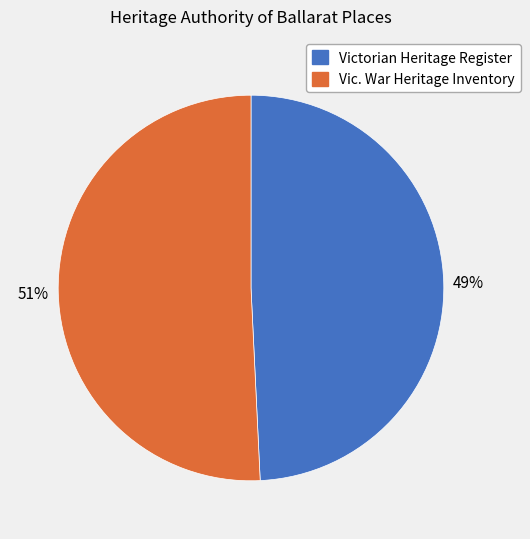

To the nearest percent, what is the average slice percentage?

50%